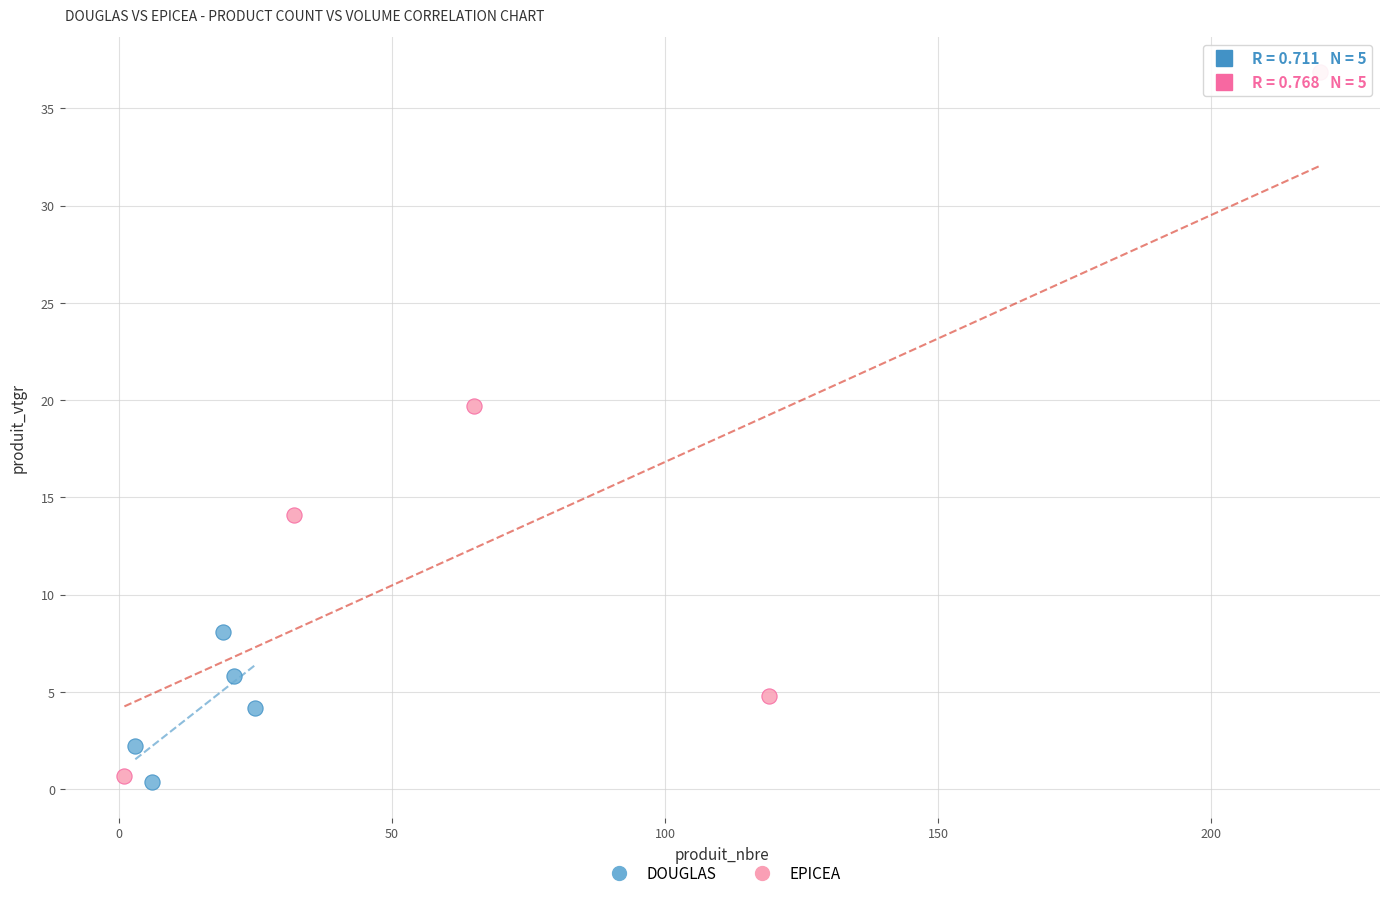

What are all the series names shown in the legend?

DOUGLAS, EPICEA